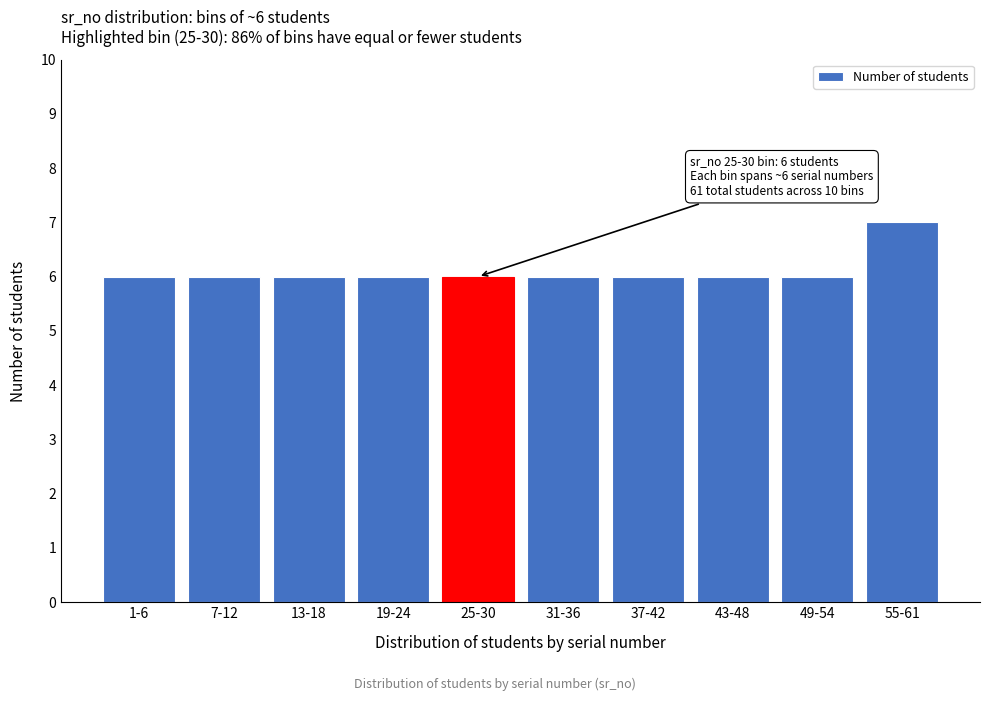

Reading left to right, transcribe all the data shown in this chart.

1-6=6	7-12=6	13-18=6	19-24=6	25-30=6	31-36=6	37-42=6	43-48=6	49-54=6	55-61=7